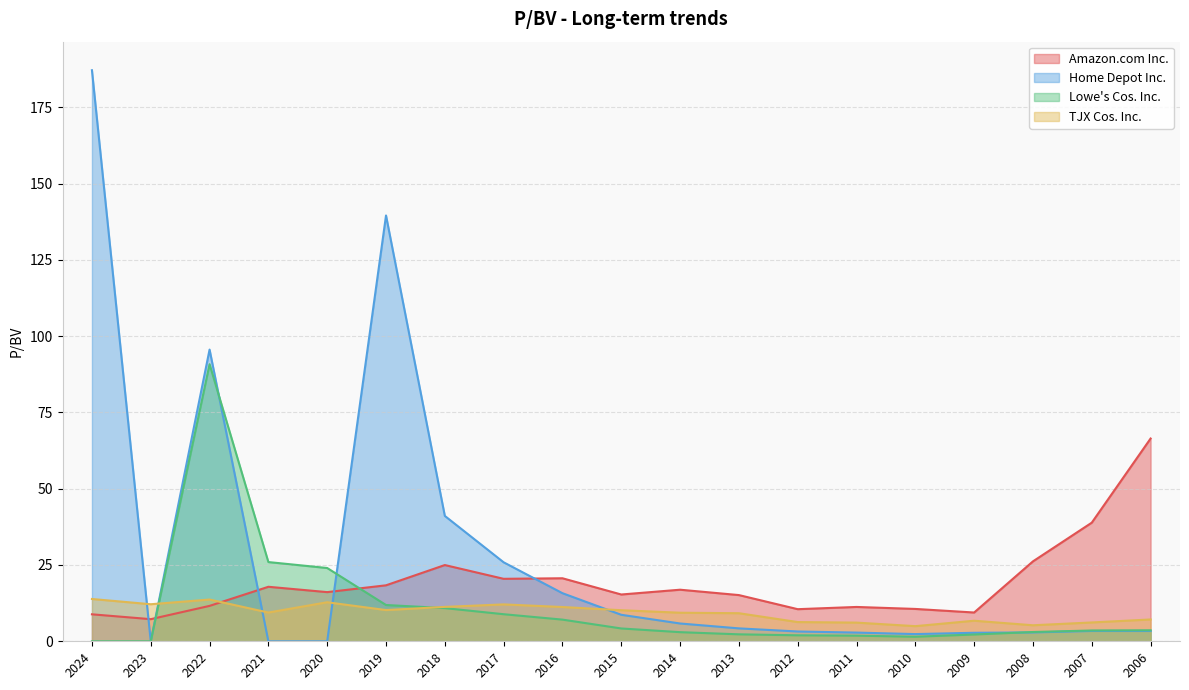

The value of TJX Cos. Inc. at 2014 is 9.4. True or false?

True